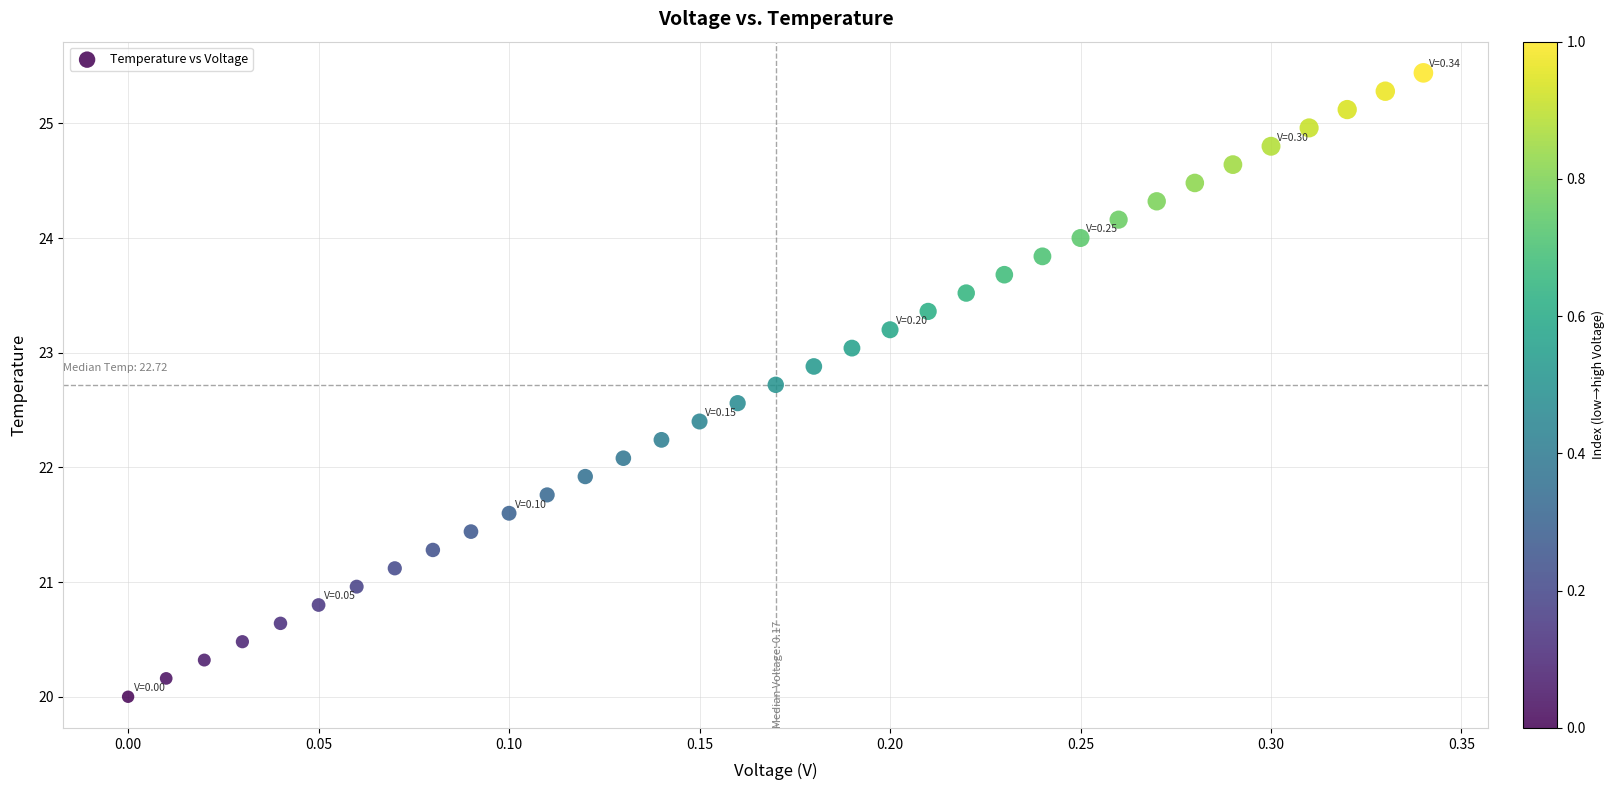

What is the range of X values (max minus min)?

0.3